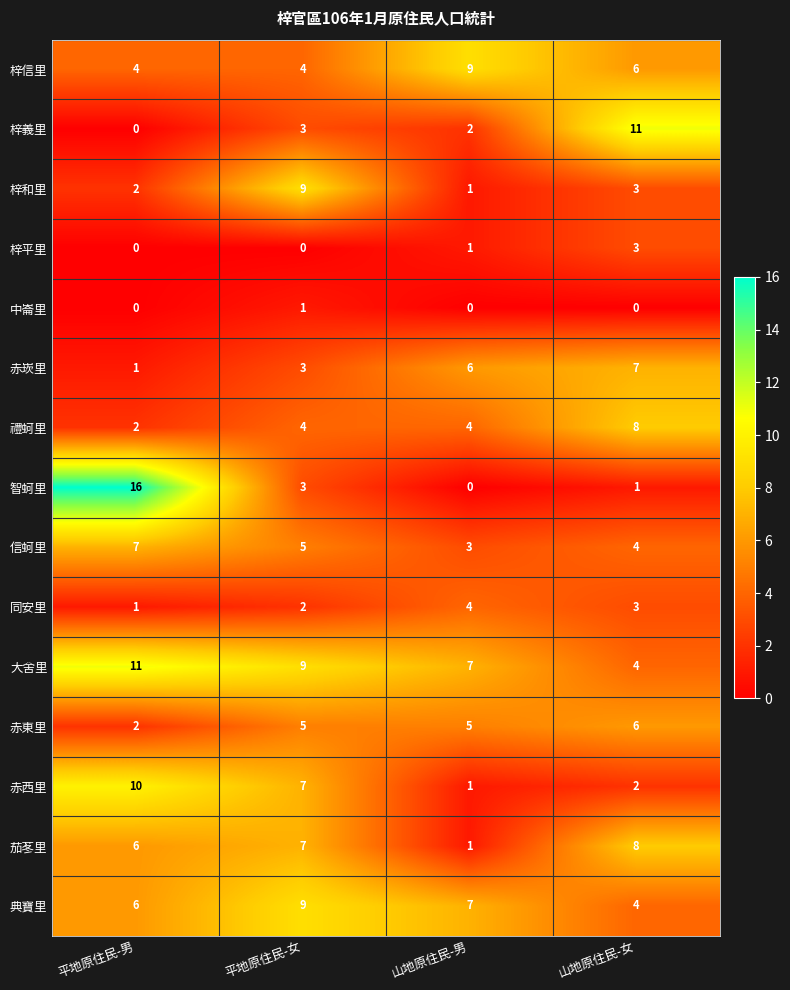

What is the difference between the maximum and minimum values in the 典寶里 series?

5